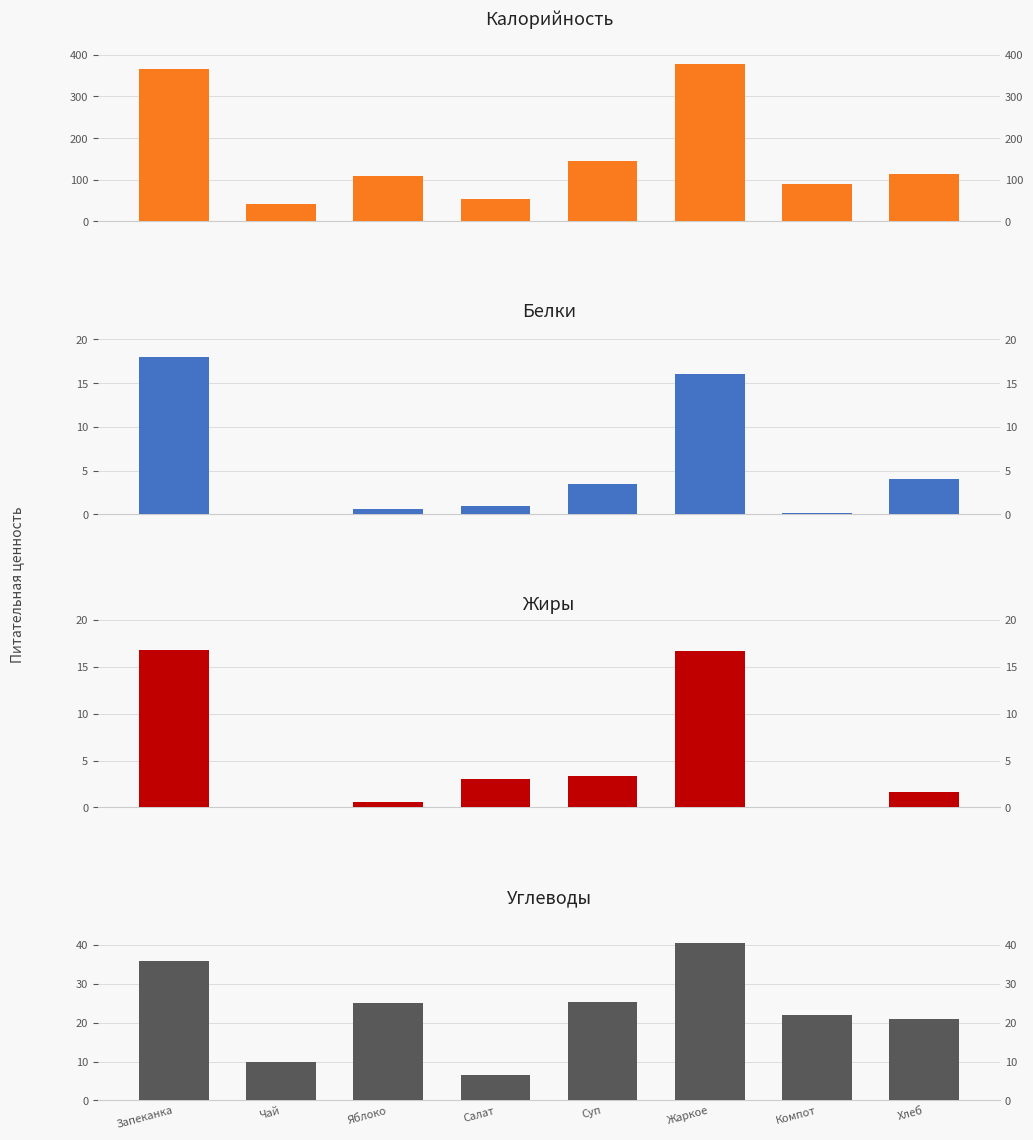

What is the total value across all series at Компот?

113.3